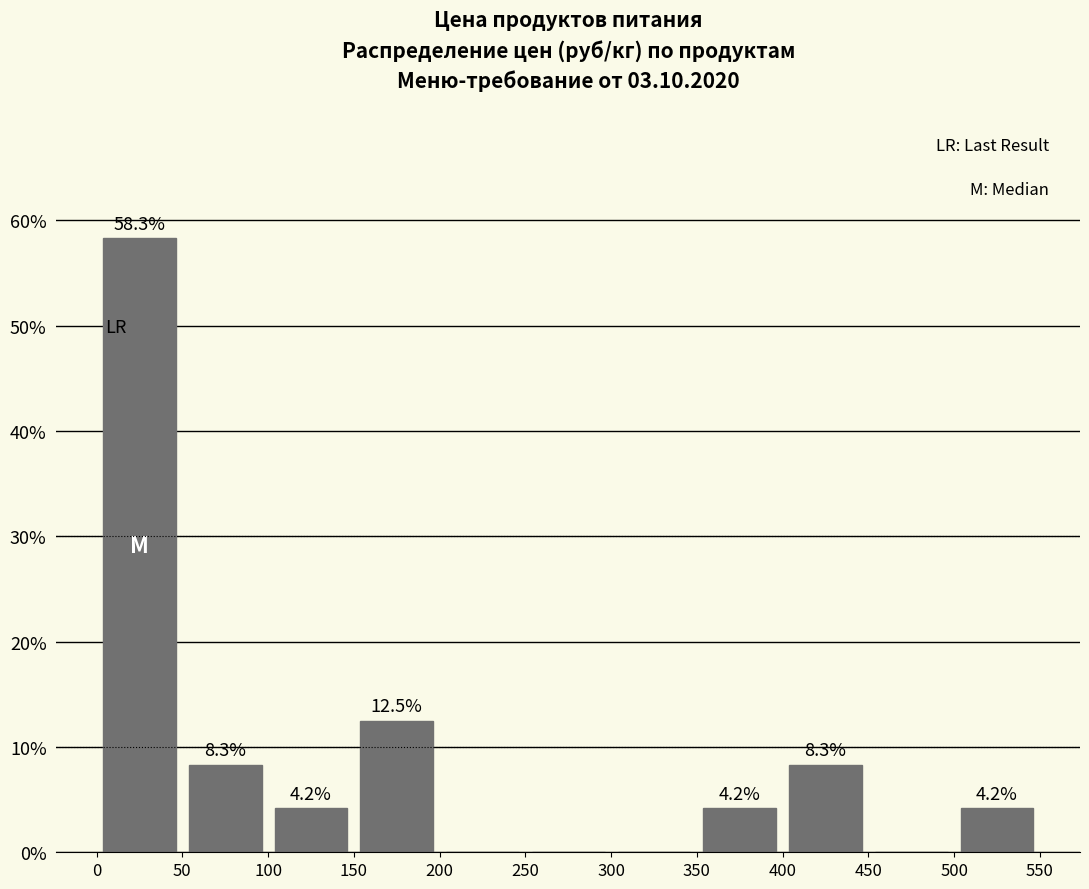

Over which range of the x-axis is the bar tallest?

0 to 50